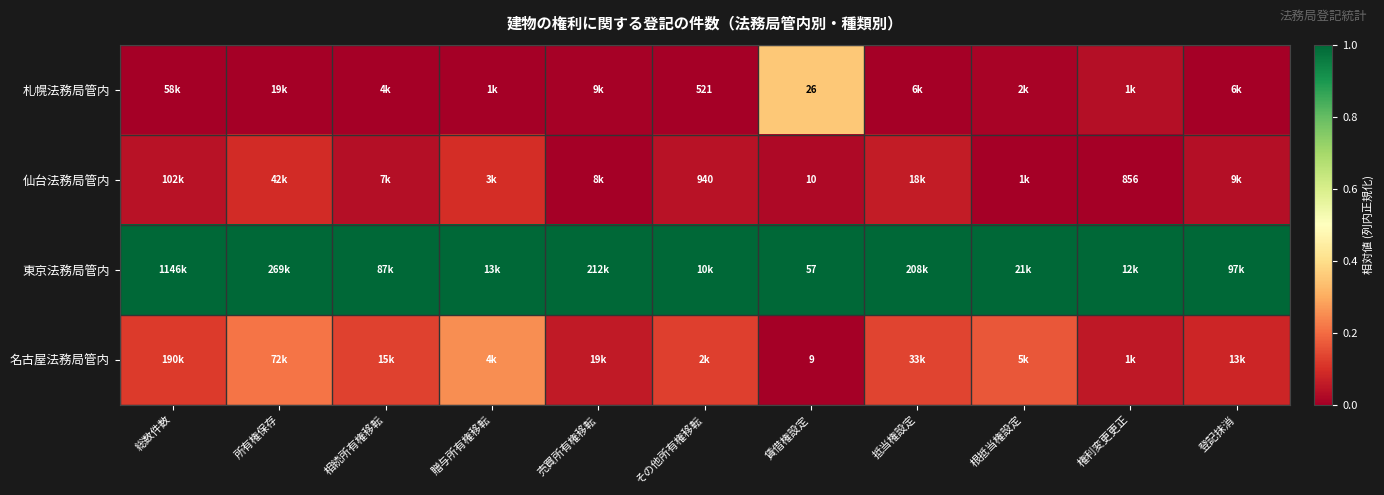

What is the highest value of the 札幌法務局管内 series?

0.4